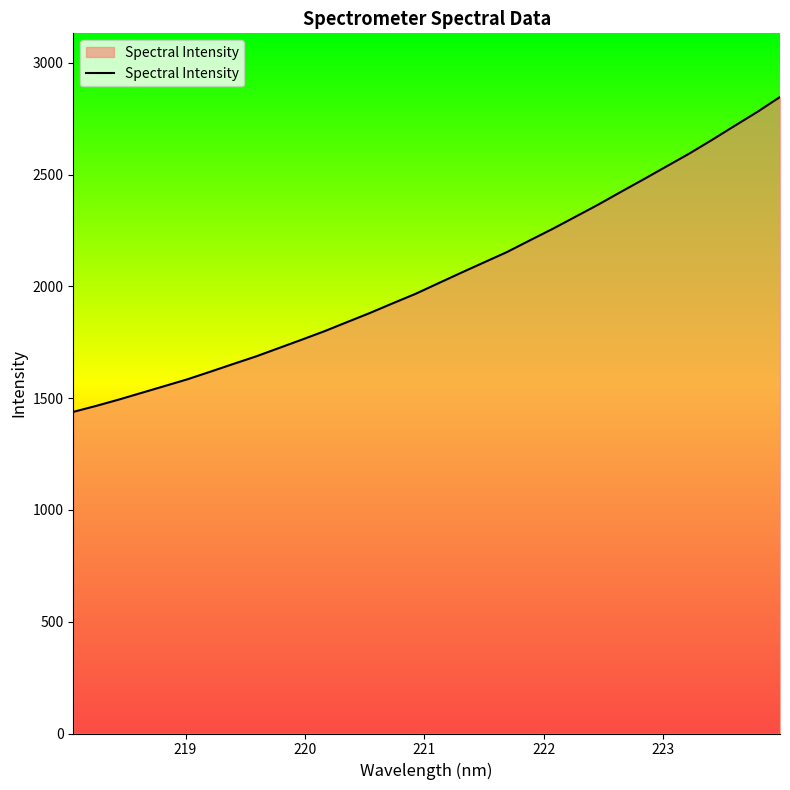

Reading left to right, transcribe all the data shown in this chart.

1438.7	1465.3	1493.8	1524.0	1554.1	1584.4	1618.2	1652.6	1686.5	1723.8	1761.1	1799.2	1840.2	1881.0	1924.2	1966.5	2013.8	2060.8	2107.0	2152.9	2205.0	2256.4	2310.5	2364.8	2422.0	2478.4	2535.9	2593.1	2654.5	2717.7	2780.3	2847.2